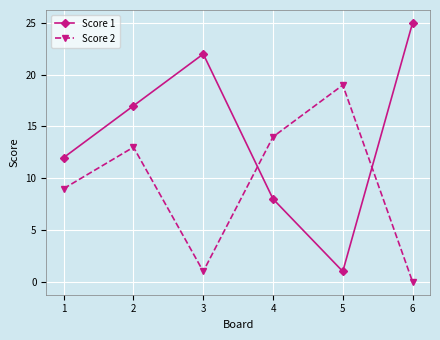

What is the average value of the Score 1 series?

14